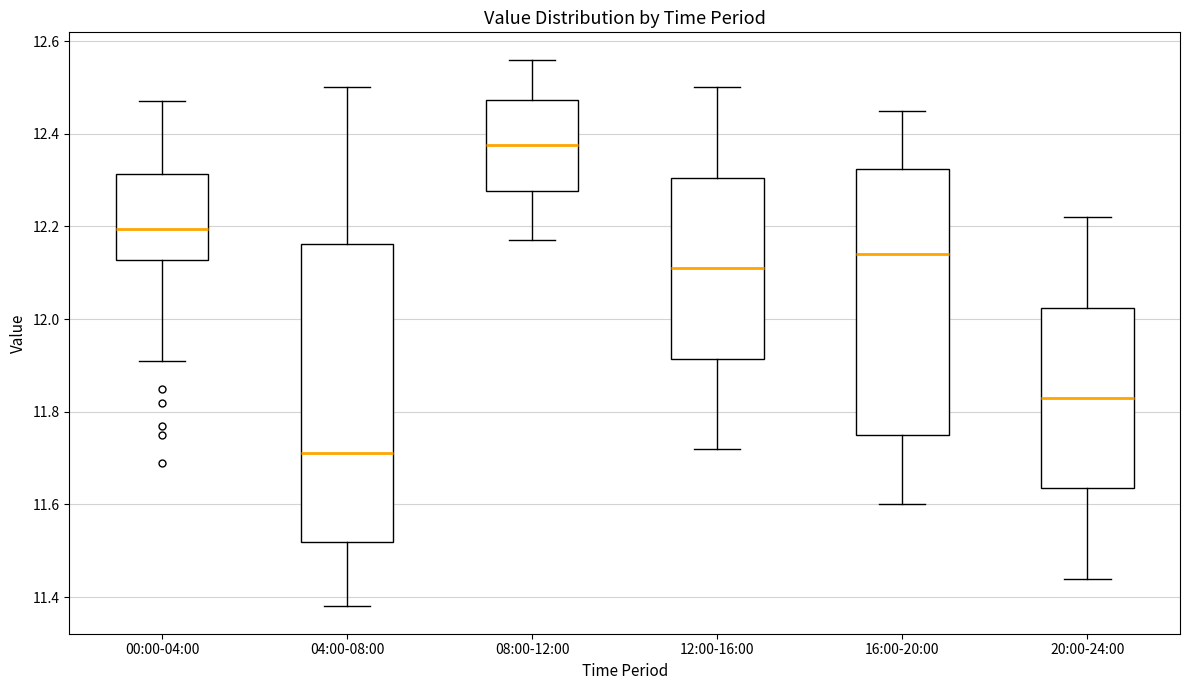

Comparing the boxes themselves (not the whiskers), which one is the tallest?

04:00-08:00